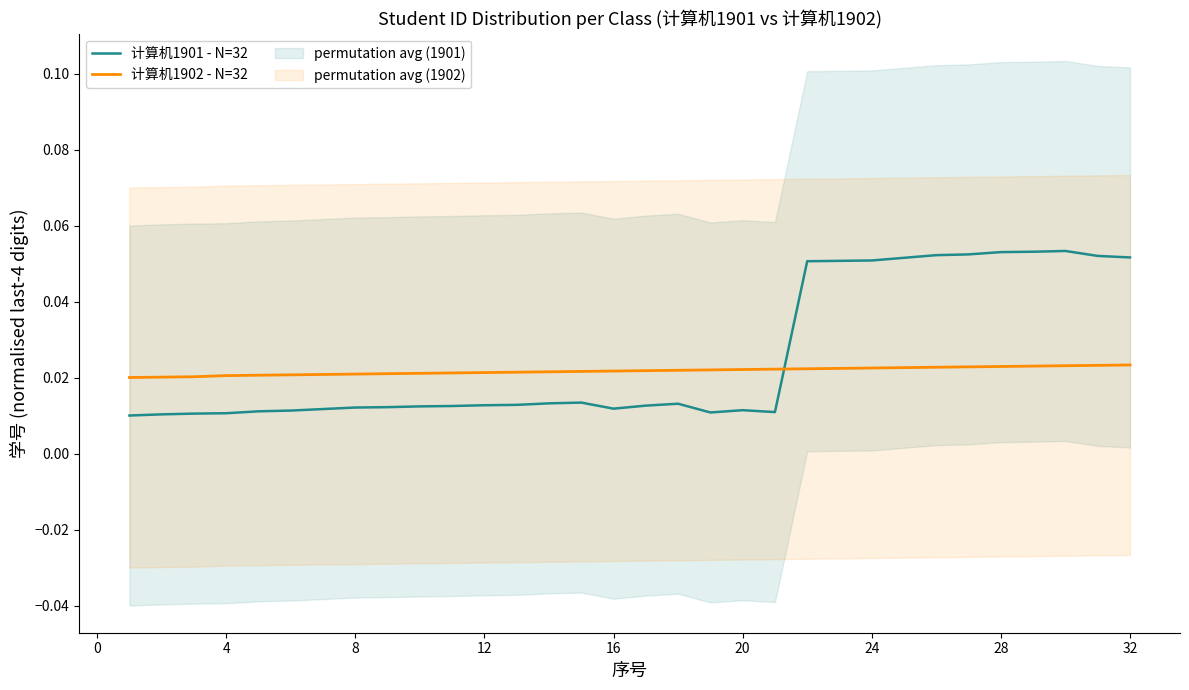

How many times do 计算机1902 - N=32 and 计算机1901 - N=32 cross each other?

1